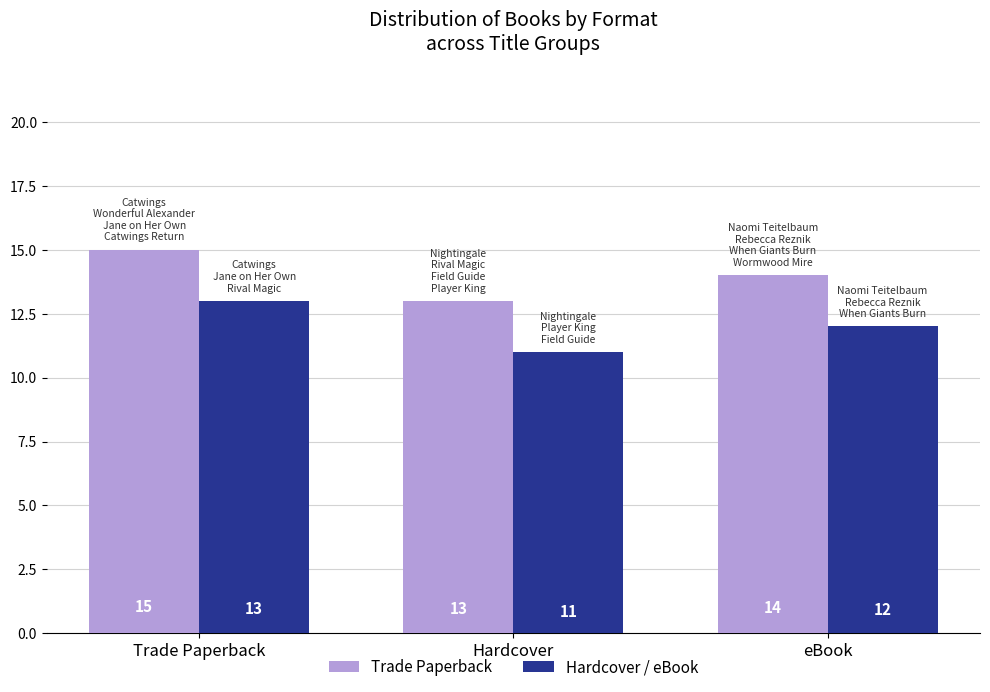

What is the difference between the Trade Paperback values at Hardcover and eBook?

1